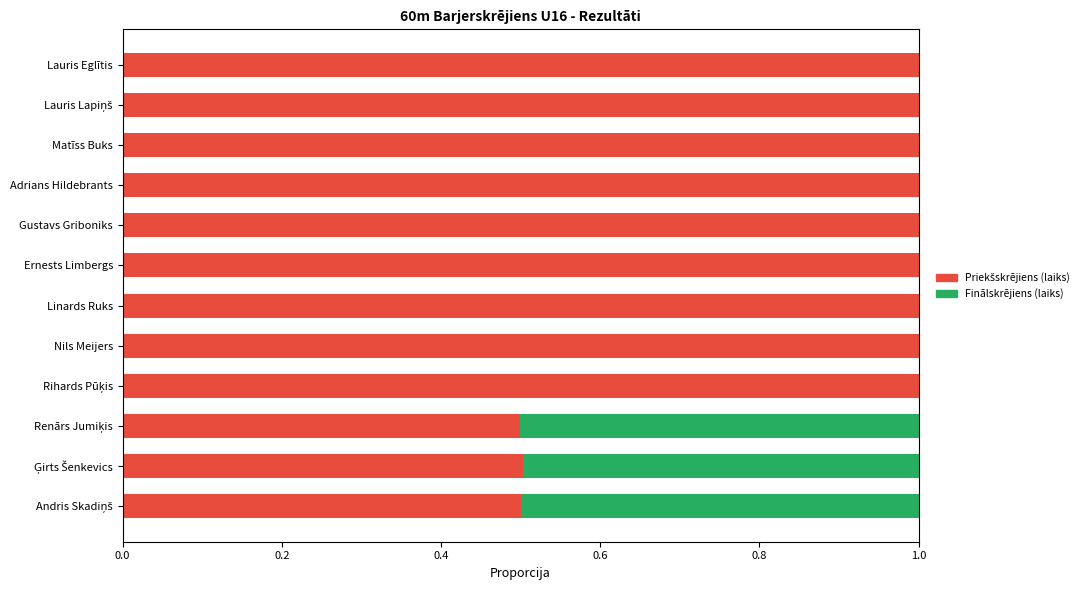

What is the total value across all series at Adrians Hildebrants?

1.0